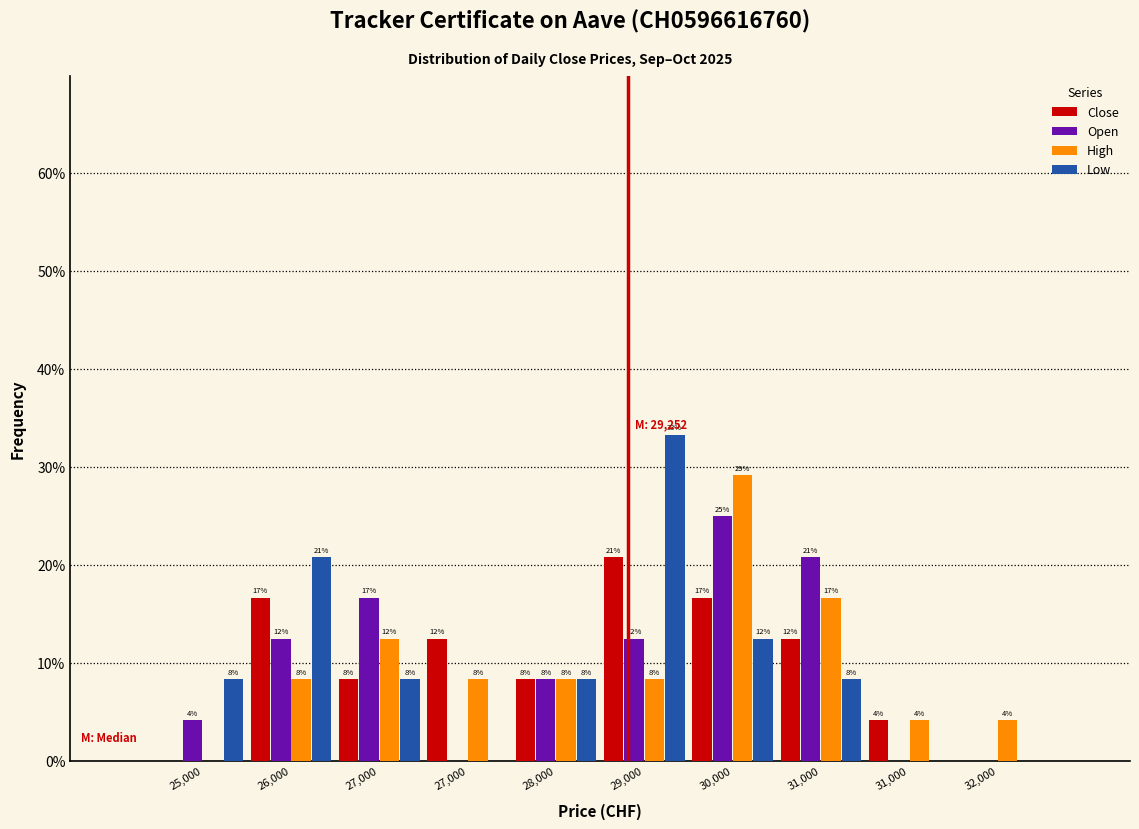

Are the bars horizontal?

No